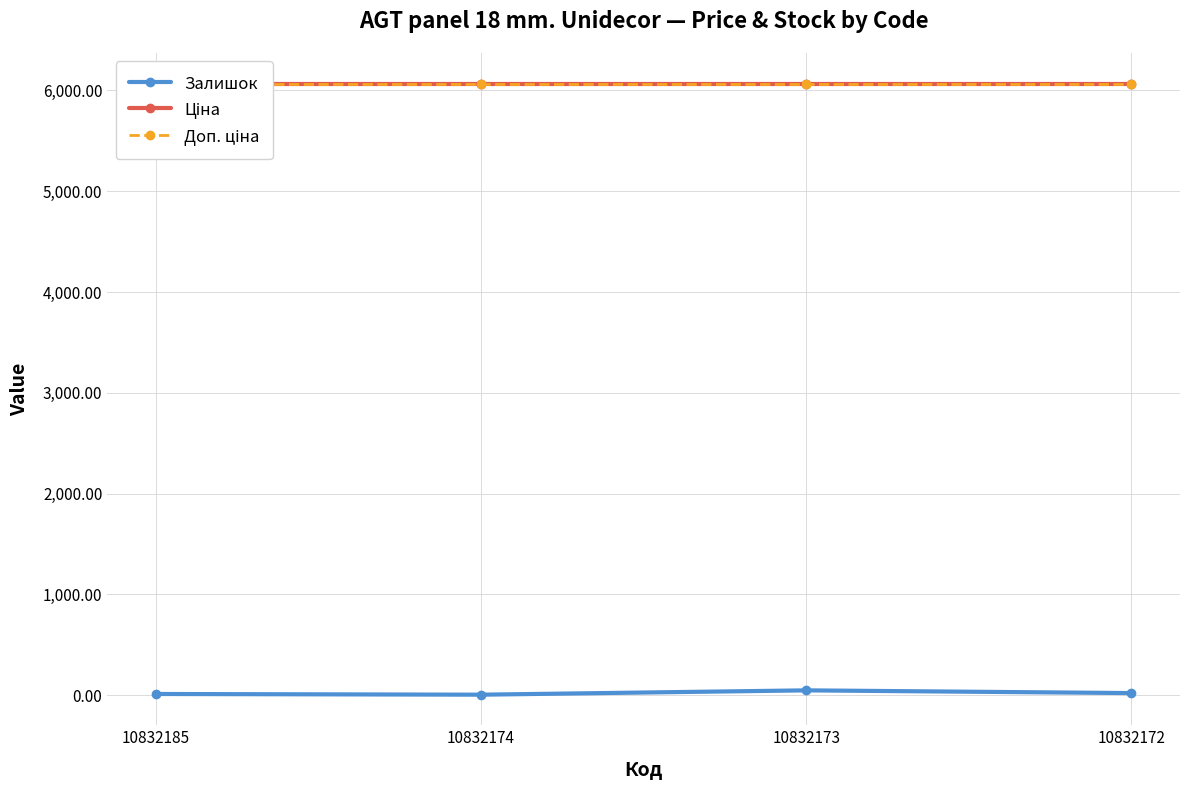

What is the sum of all Залишок values?

90